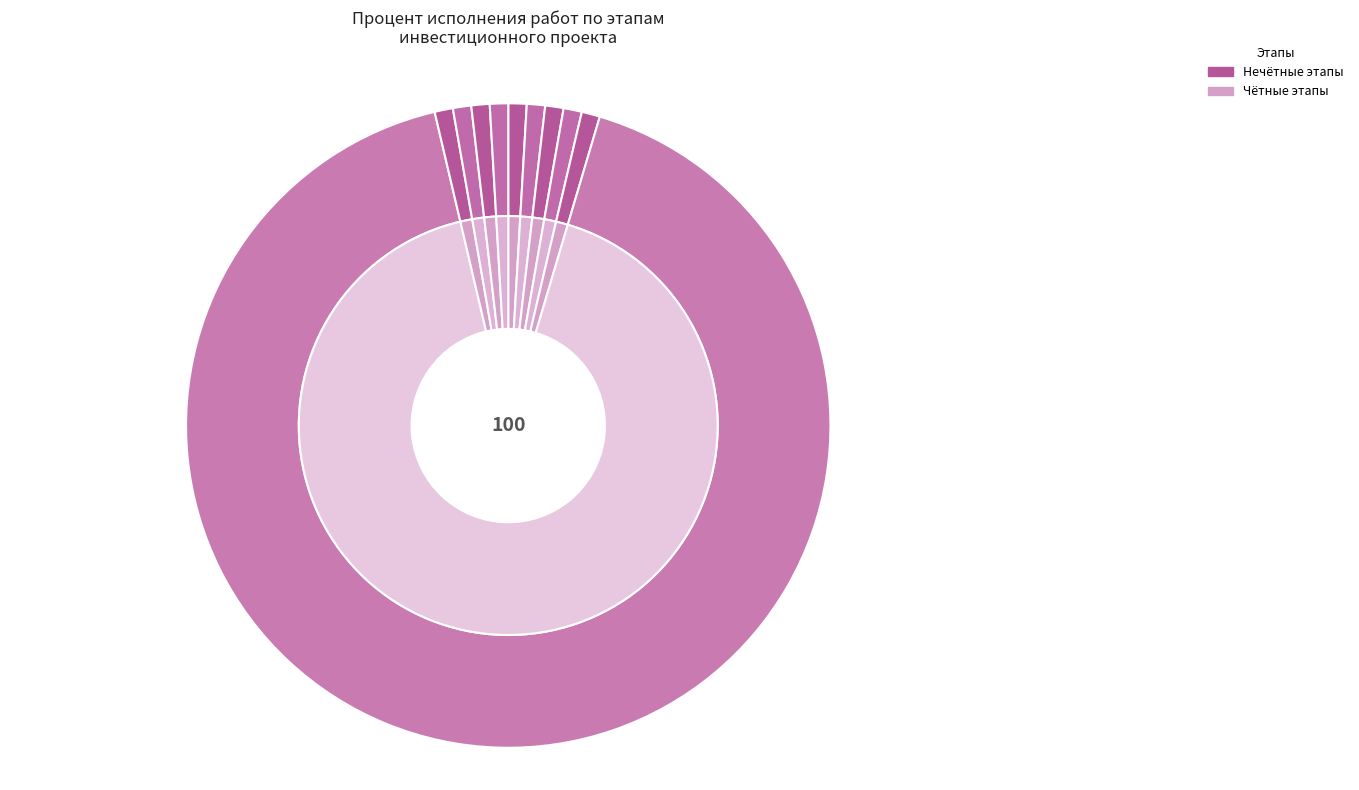

Which slice is the largest?

Закупка основного оборудования